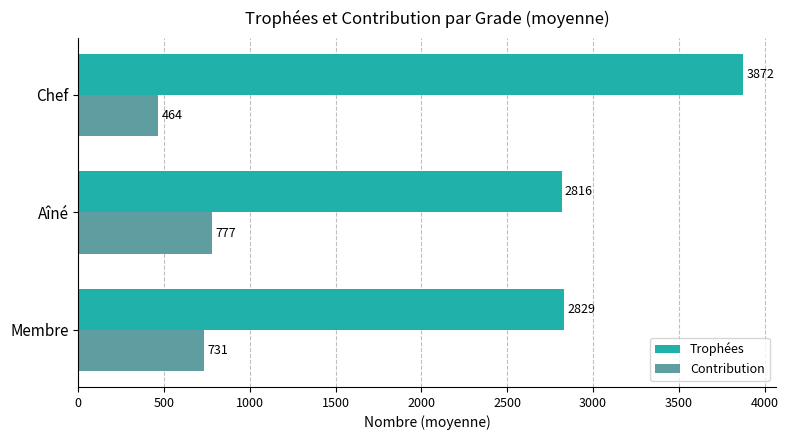

How many categories are shown in the chart?

3